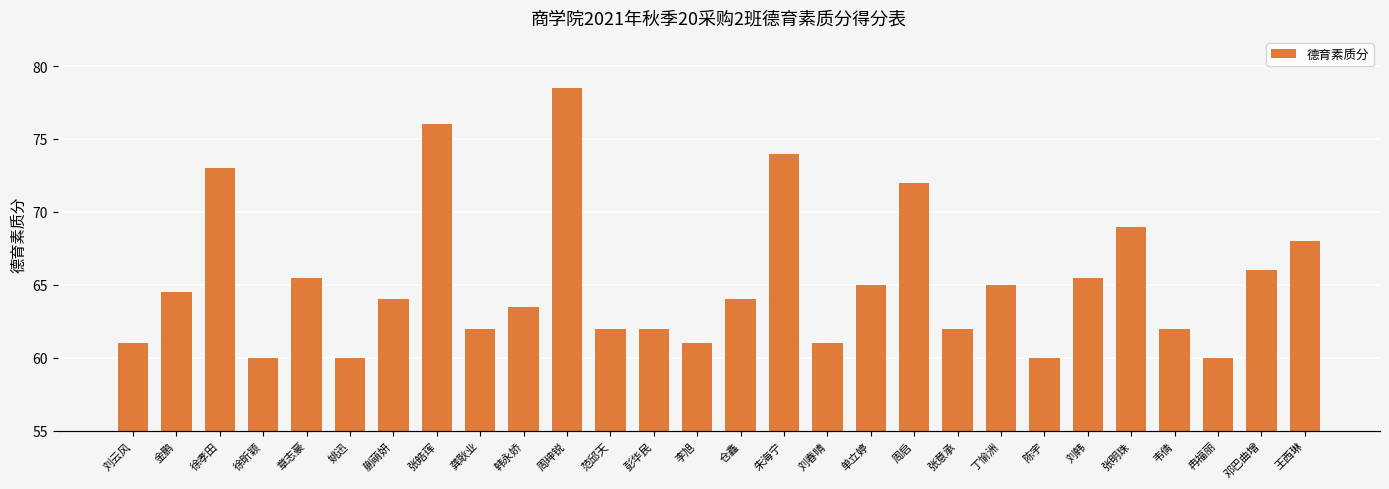

What position from the right is 徐昕颖?

25